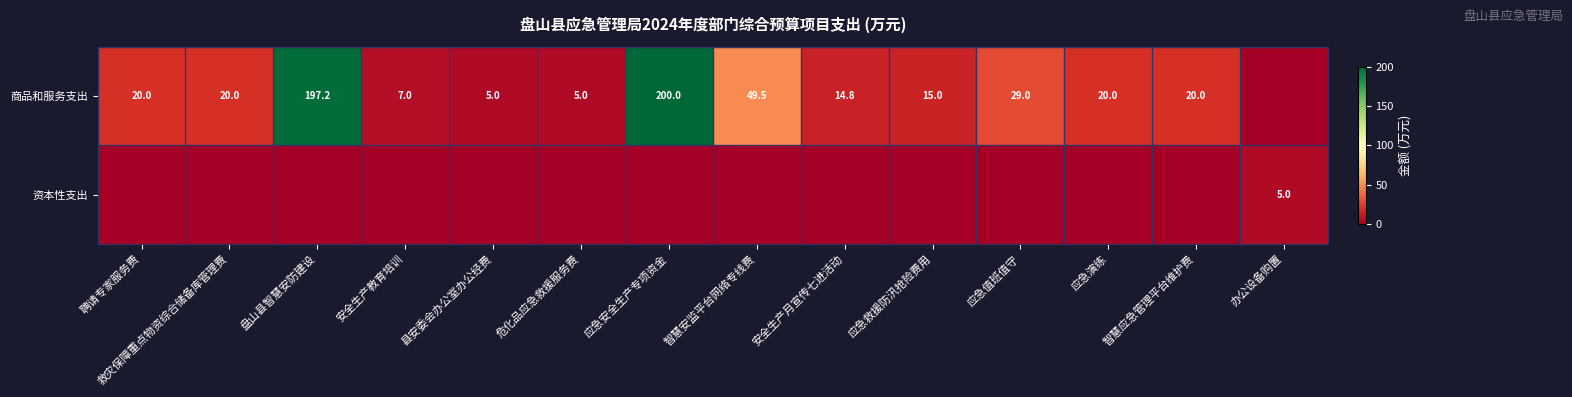

True or false: 商品和服务支出 has a value of 6.7 at 县安委会办公室办公经费.

False